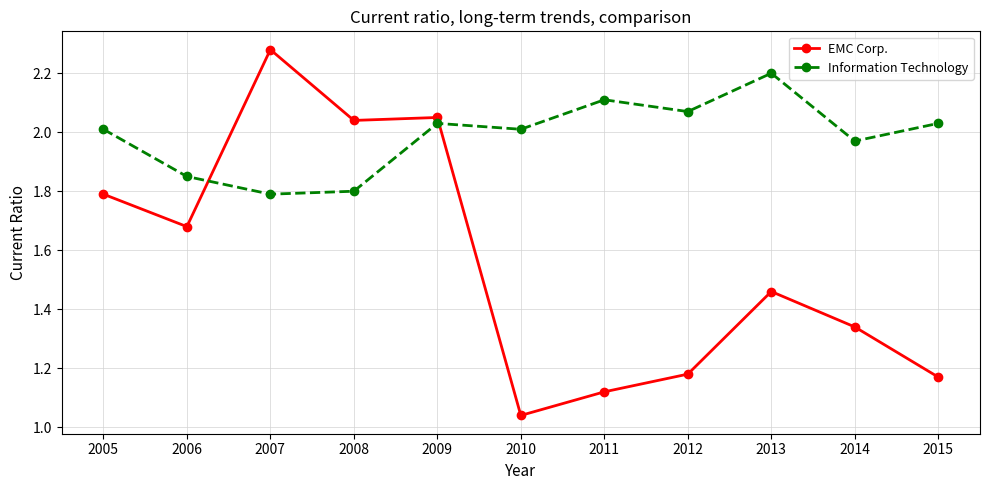

How many intersections are there between Information Technology and EMC Corp.?

2